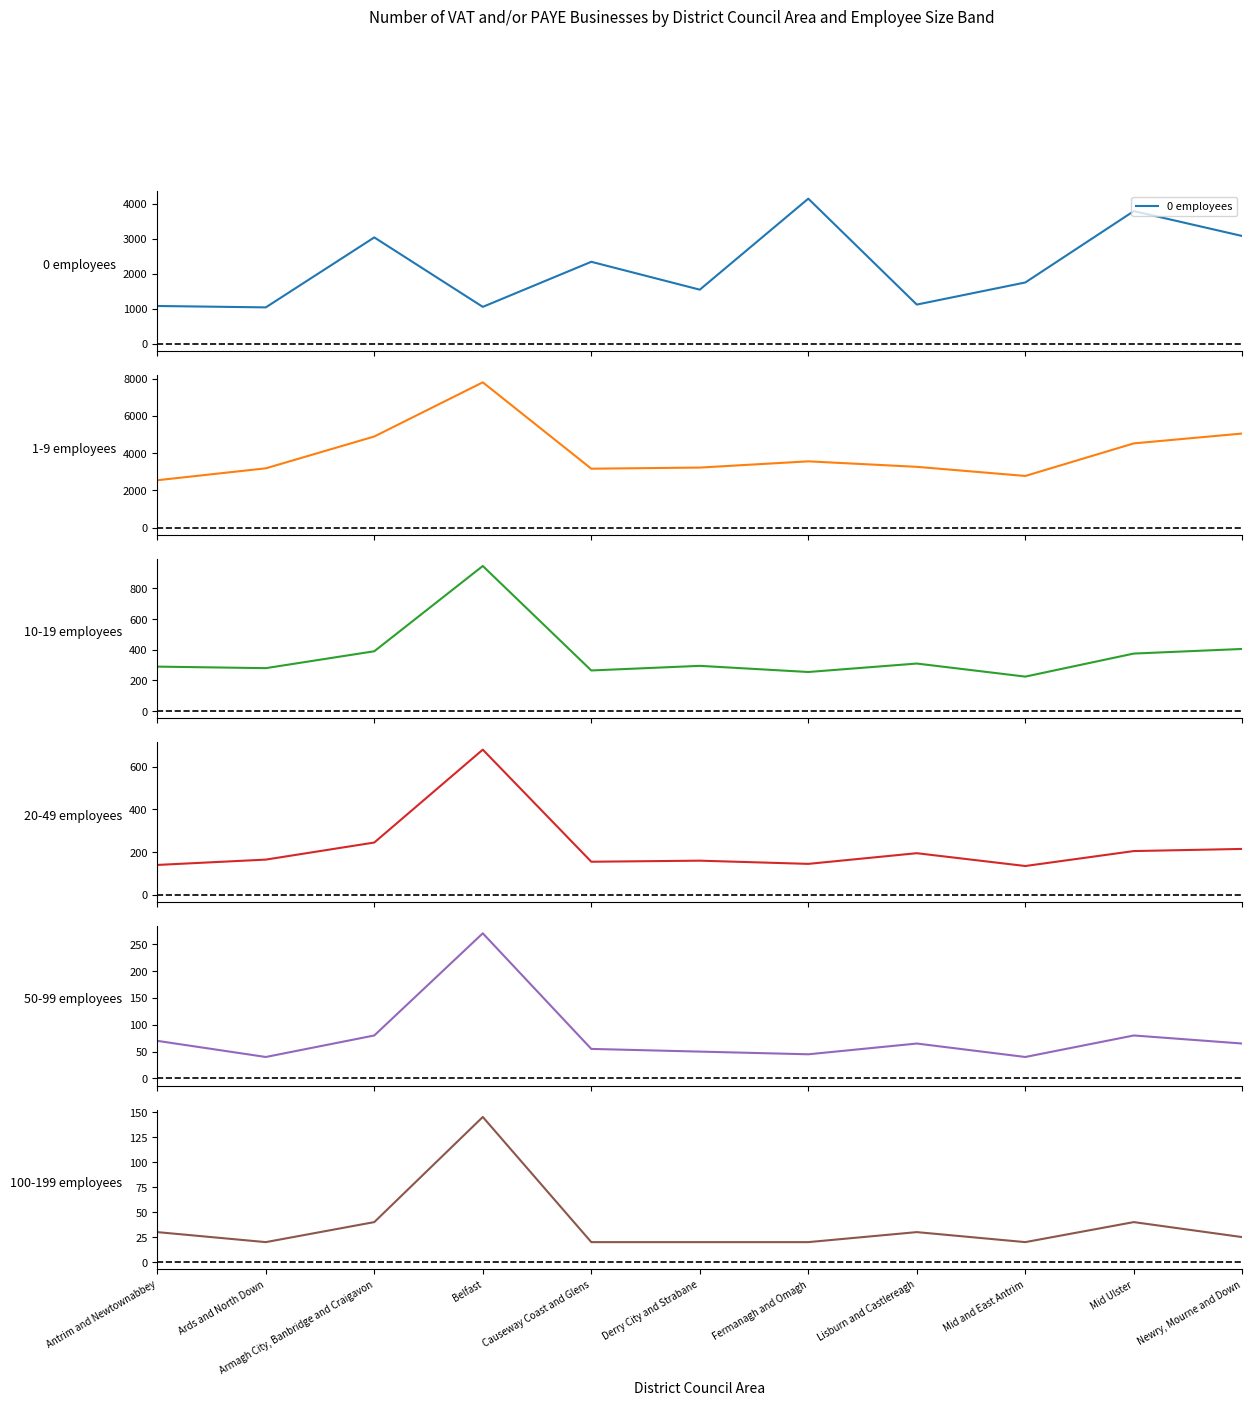

True or false: 20-49 employees and 50-99 employees intersect in this chart.

False